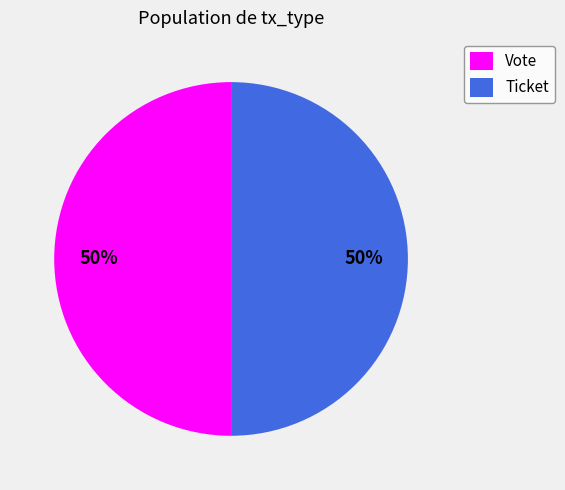

To the nearest percent, what is the average slice percentage?

50%